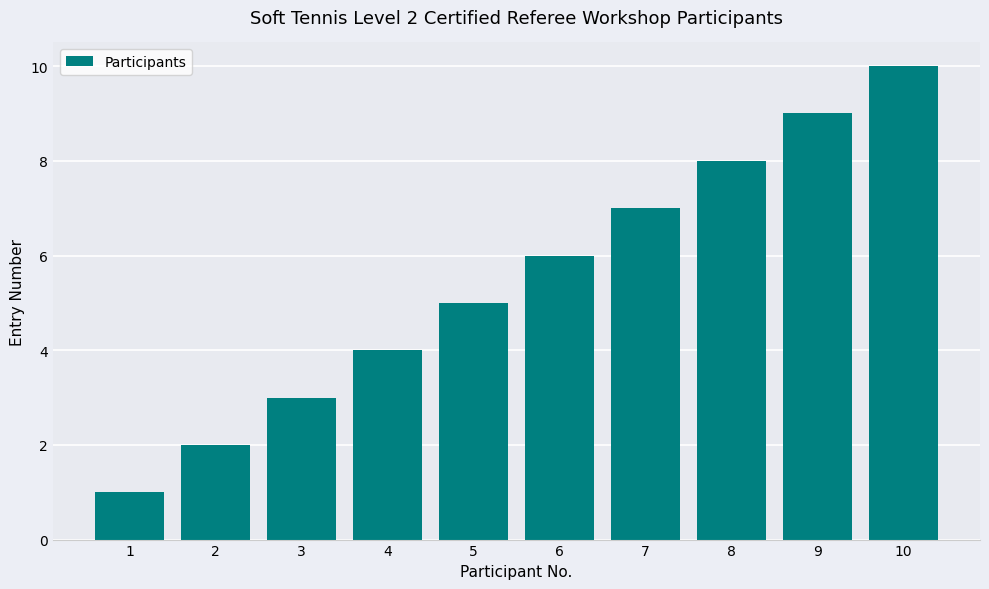

What is the difference between the maximum and second lowest values?

8